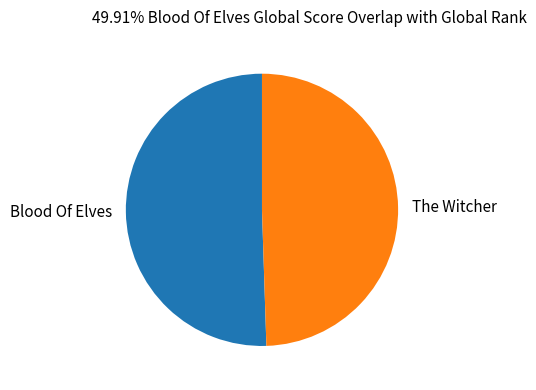

What is the ratio of the value at The Witcher to the value at Blood Of Elves?

1.0